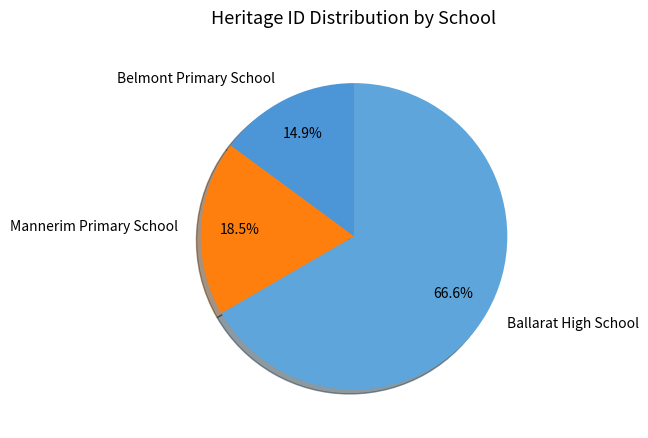

Rank the categories by value from lowest to highest.

Belmont Primary School, Mannerim Primary School, Ballarat High School